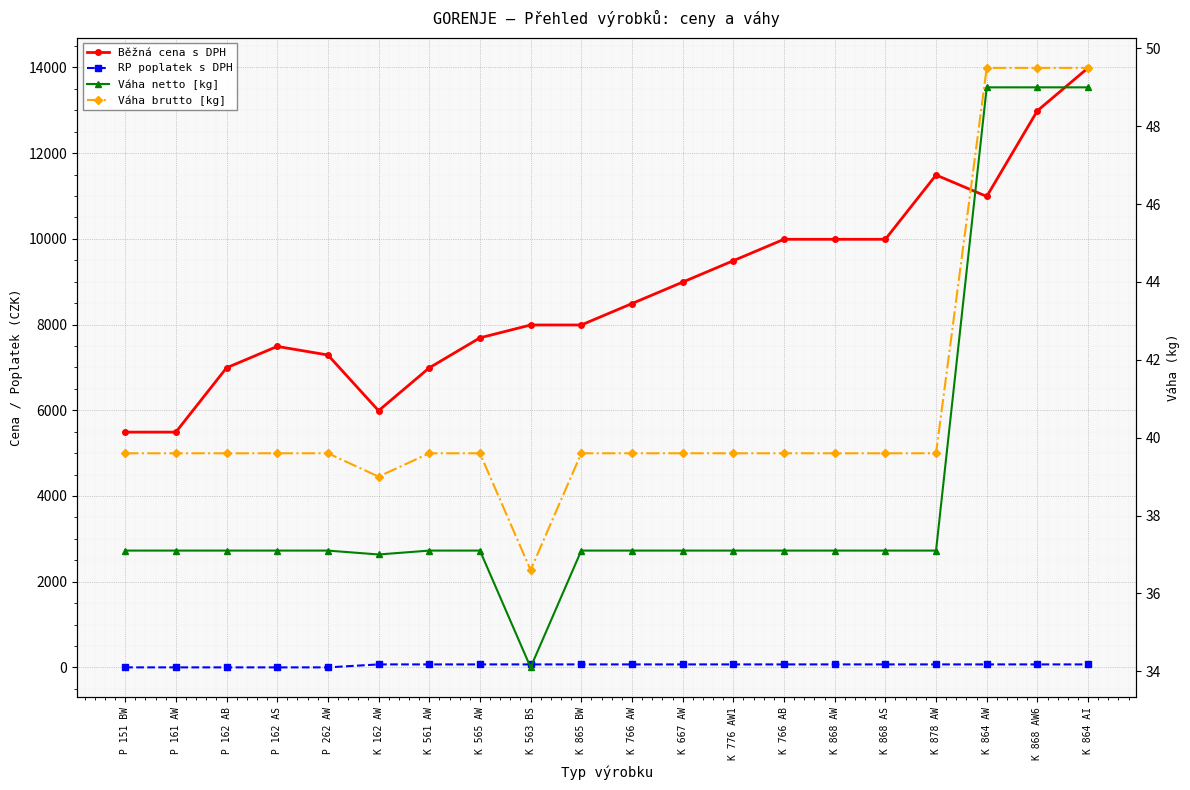

What is the maximum value shown in the chart?

13990.0